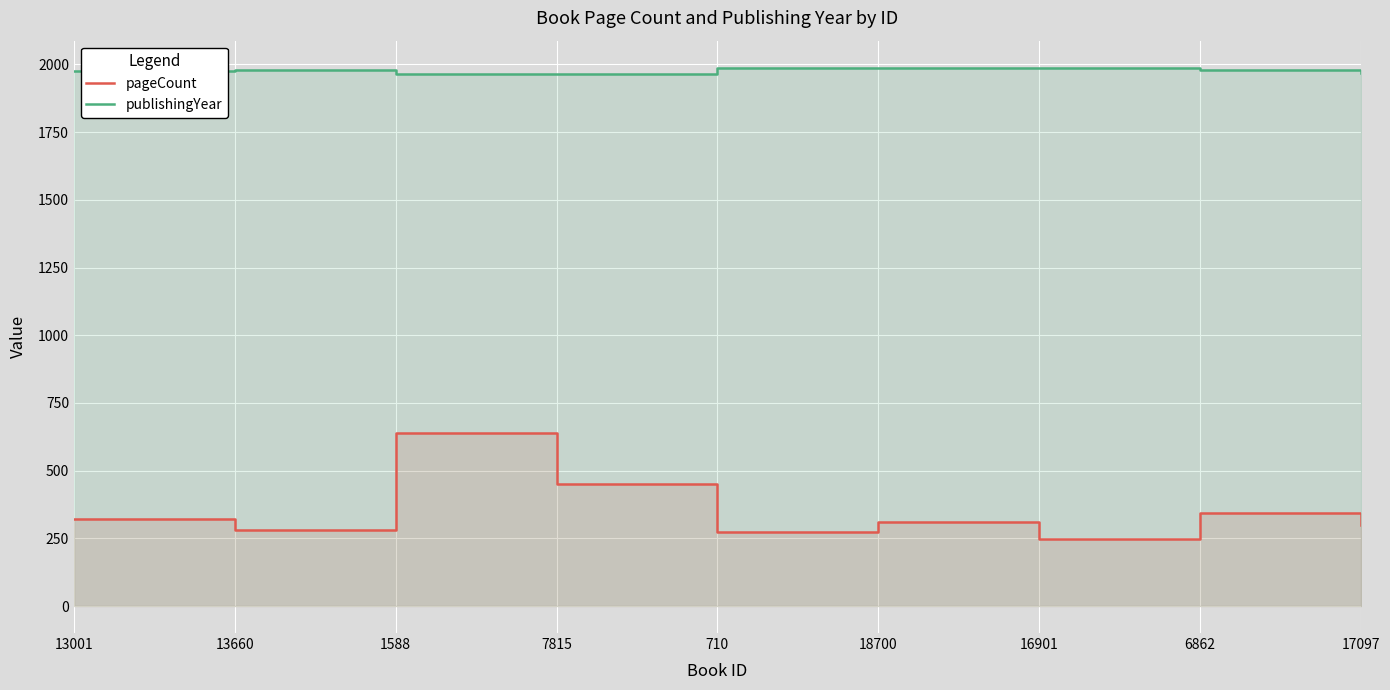

True or false: publishingYear and pageCount cross at least once.

False